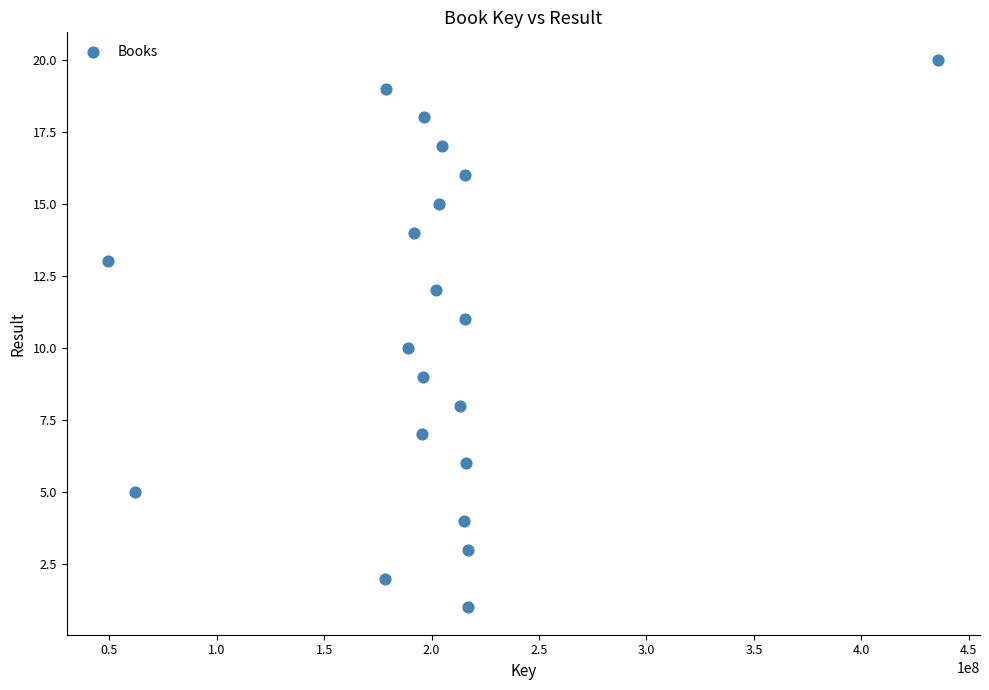

What is the range of X values (max minus min)?

386541621